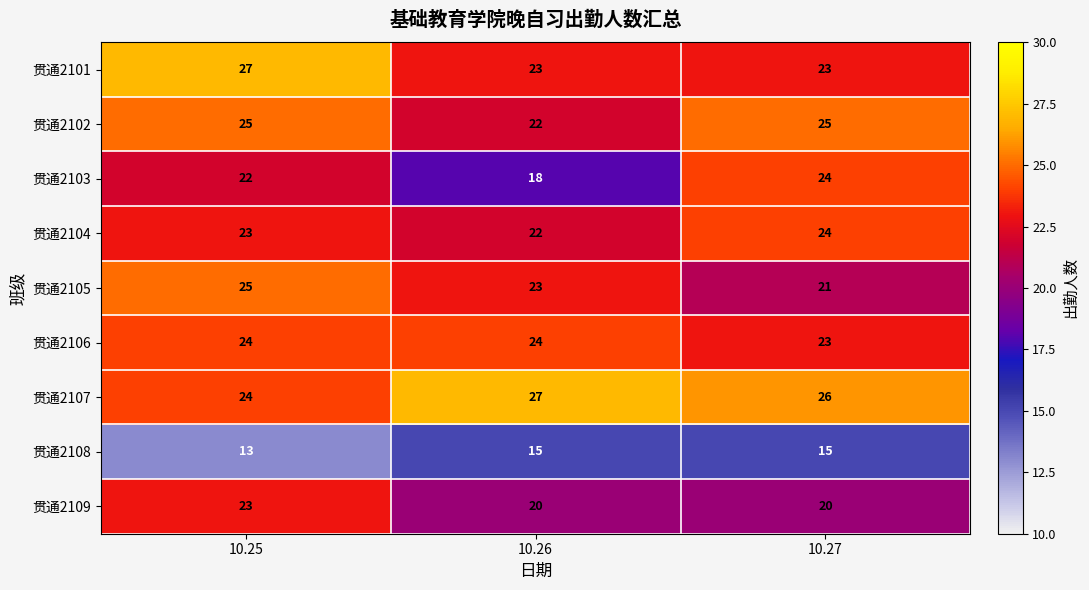

The 贯通2105 series shows 25 at 10.25. True or false?

True